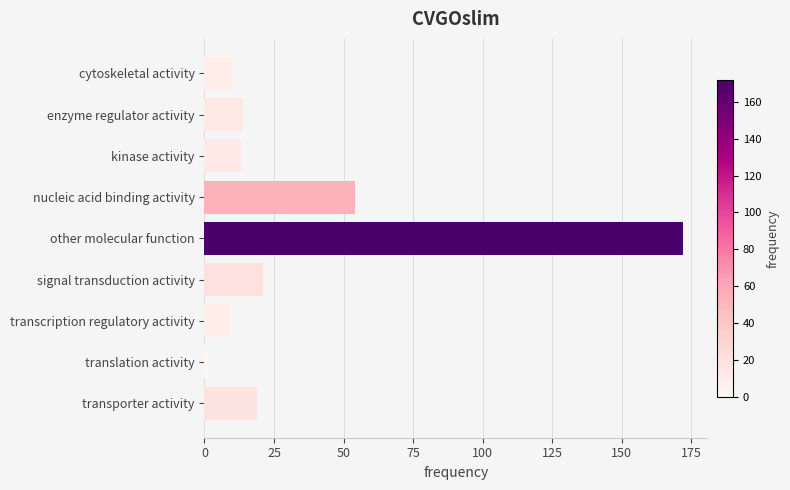

What is the label of the 5th bar from the bottom?

other molecular function